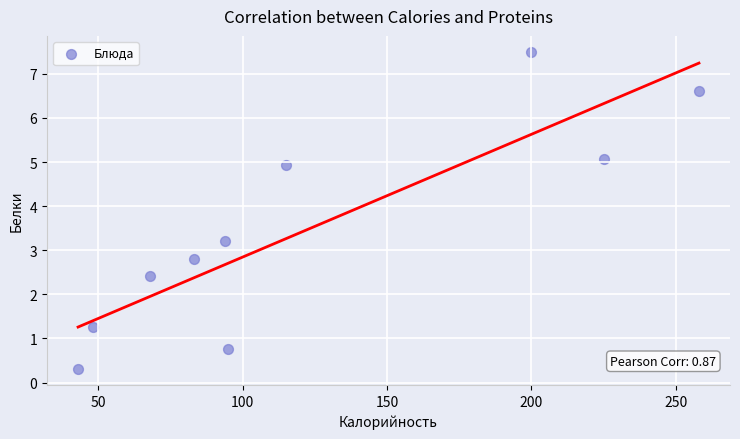

What is the range of Y values (max minus min)?

7.2